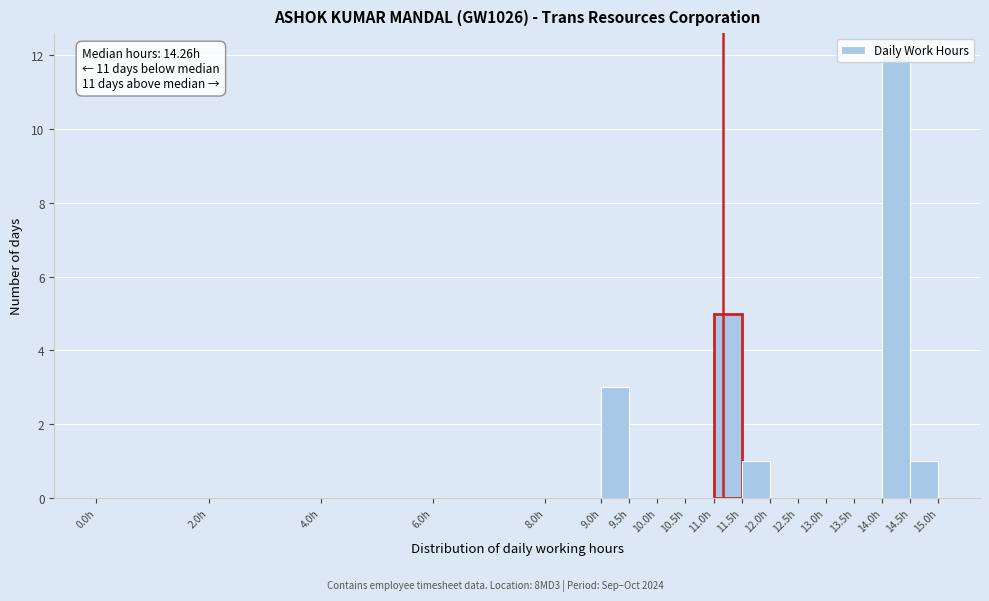

Over which range of the x-axis is the bar tallest?

14.0 to 14.5